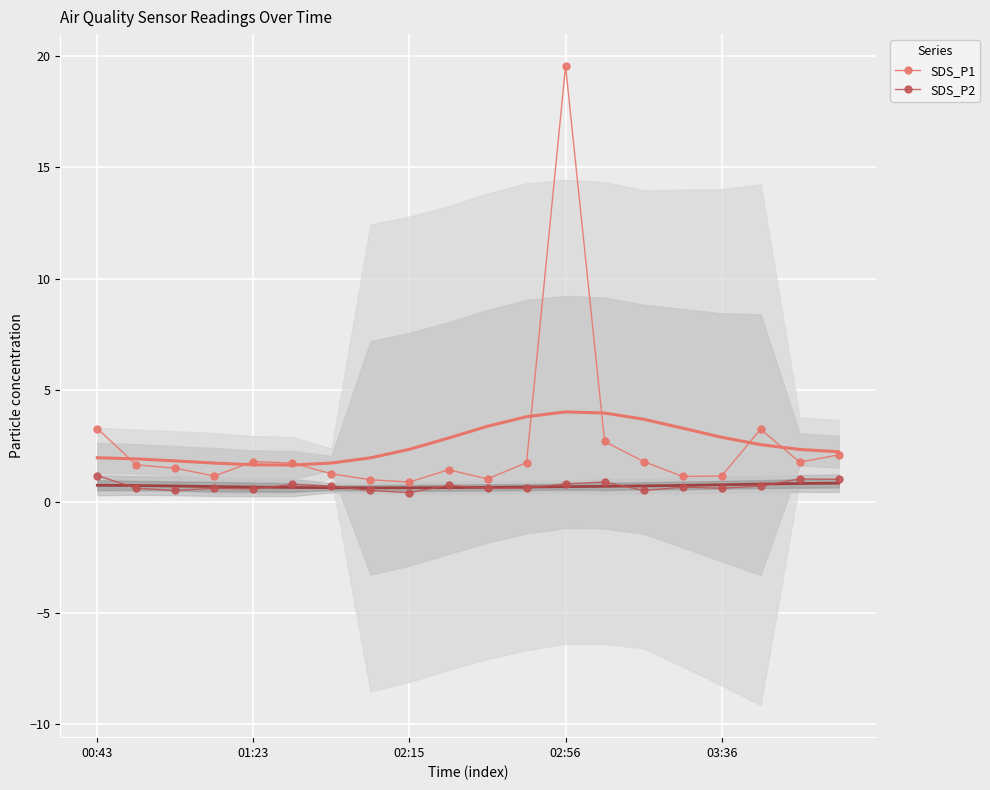

True or false: SDS_P1 and SDS_P2 intersect in this chart.

False